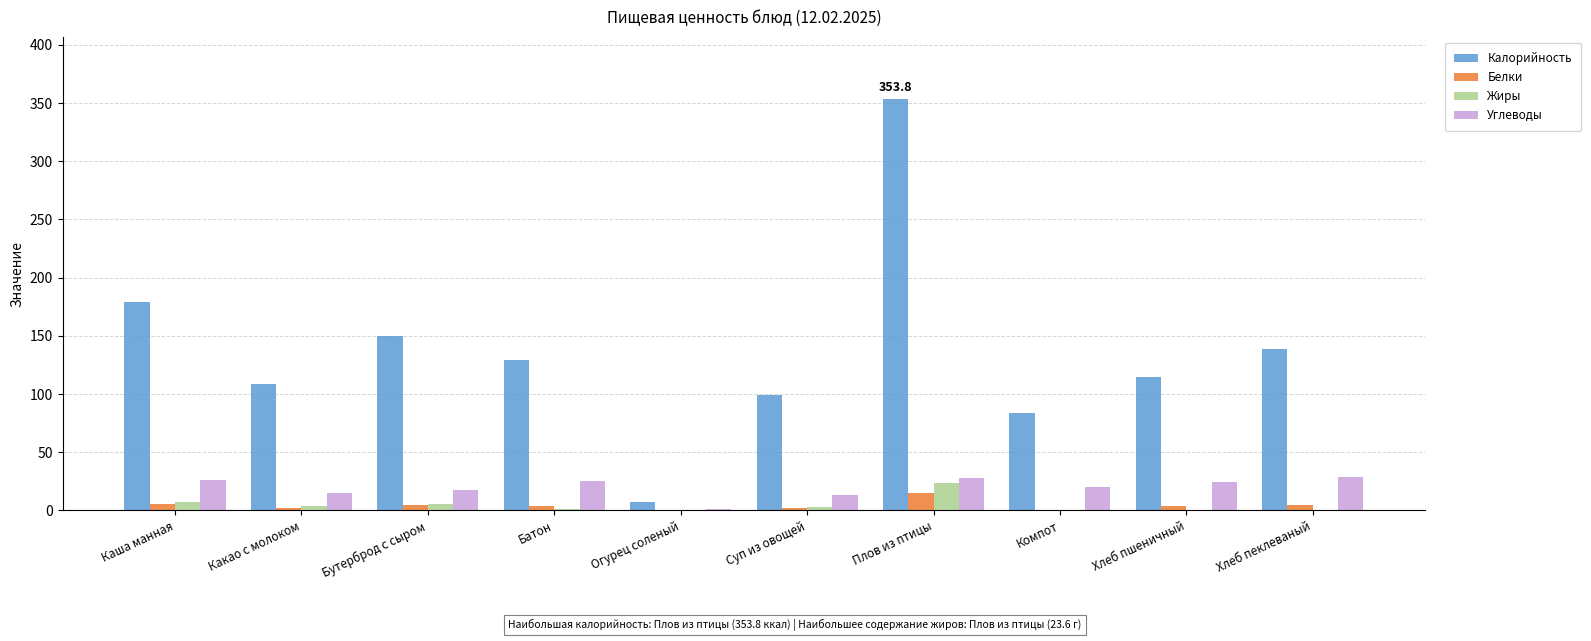

How many groups of bars are there?

10